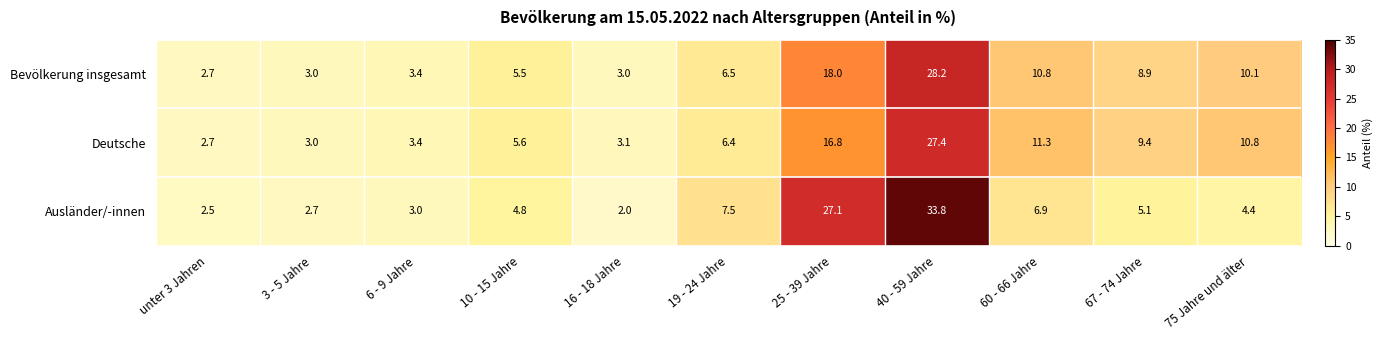

Is it true that Ausländer/-innen equals 1.6 at 6 - 9 Jahre?

False